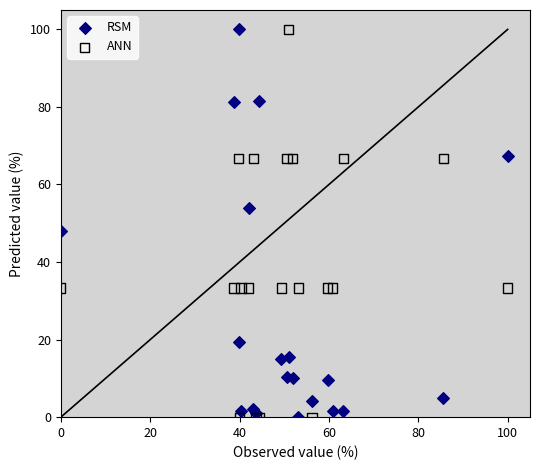

In the RSM series, what Y value is closest to 50?

48.0